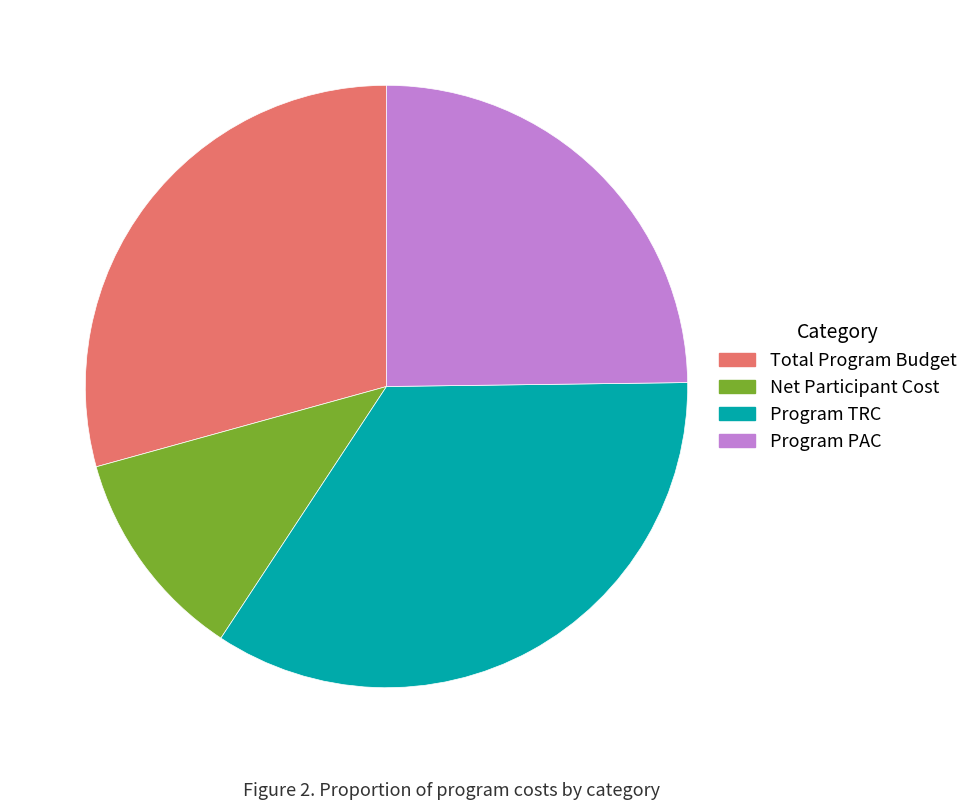

How many segments does this pie chart have?

4